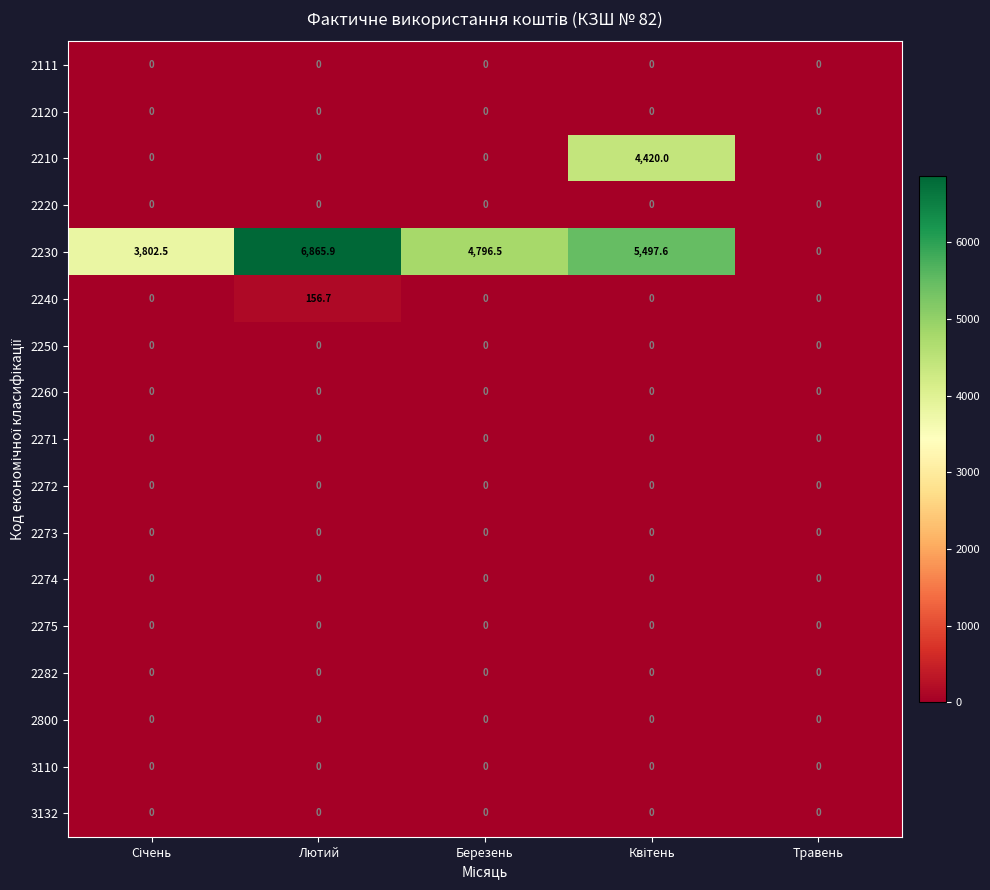

At which label does 2230 first exceed 4796?

Лютий